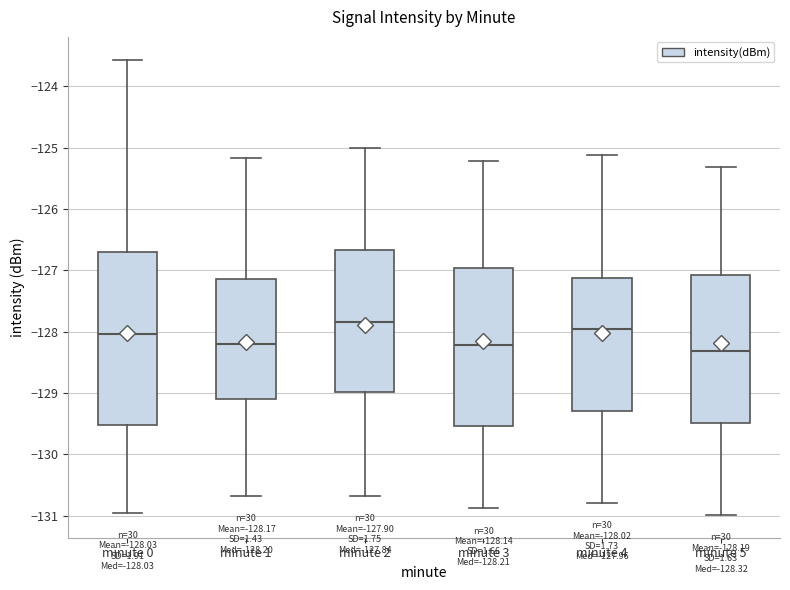

Comparing the boxes themselves (not the whiskers), which one is the tallest?

minute 0